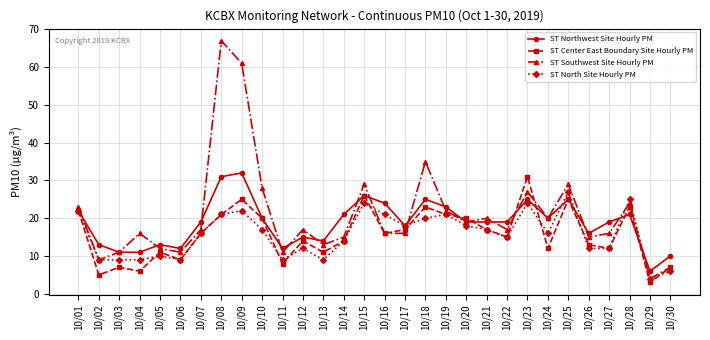

Does the chart have visible grid lines?

Yes